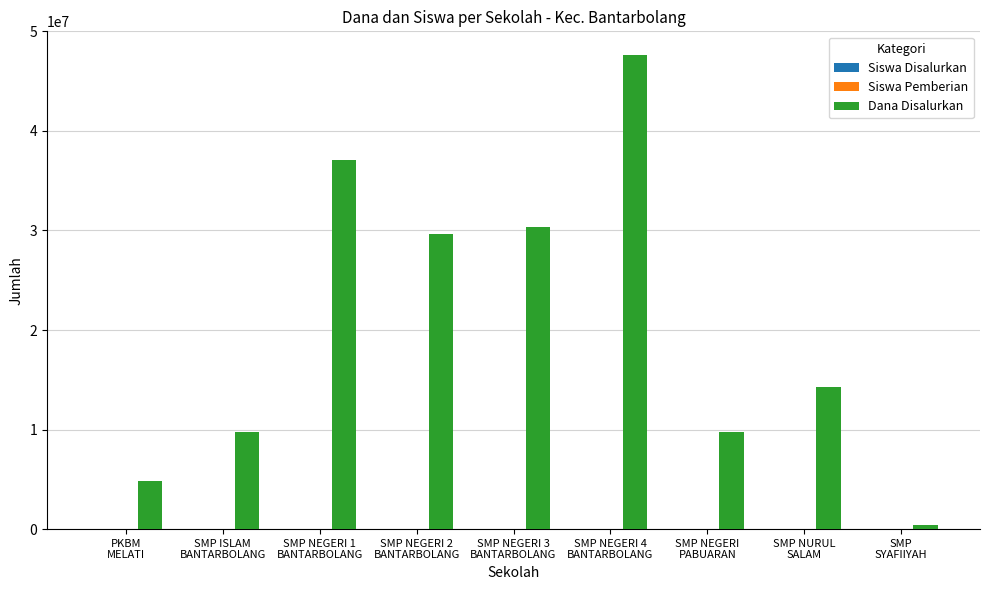

Which series has the largest total across all categories?

Dana Disalurkan